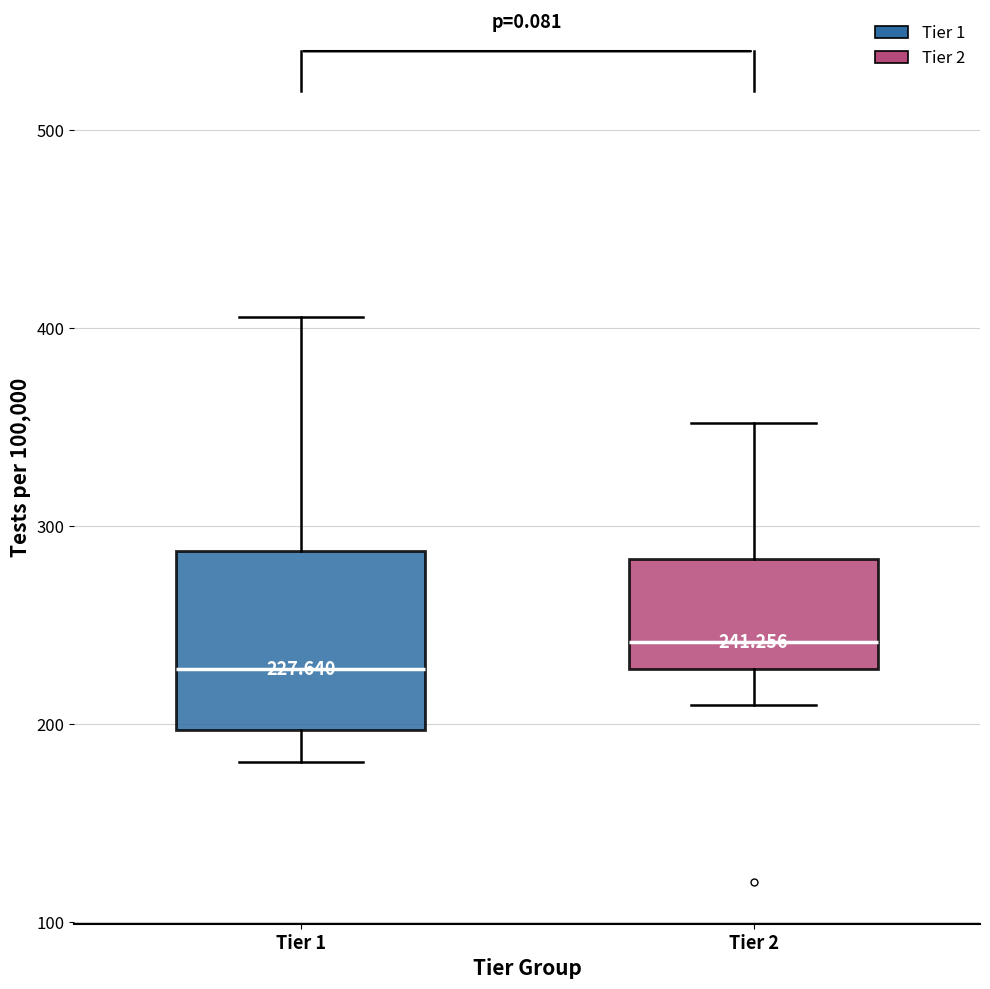

Which box has the lowest median line?

Tier 1